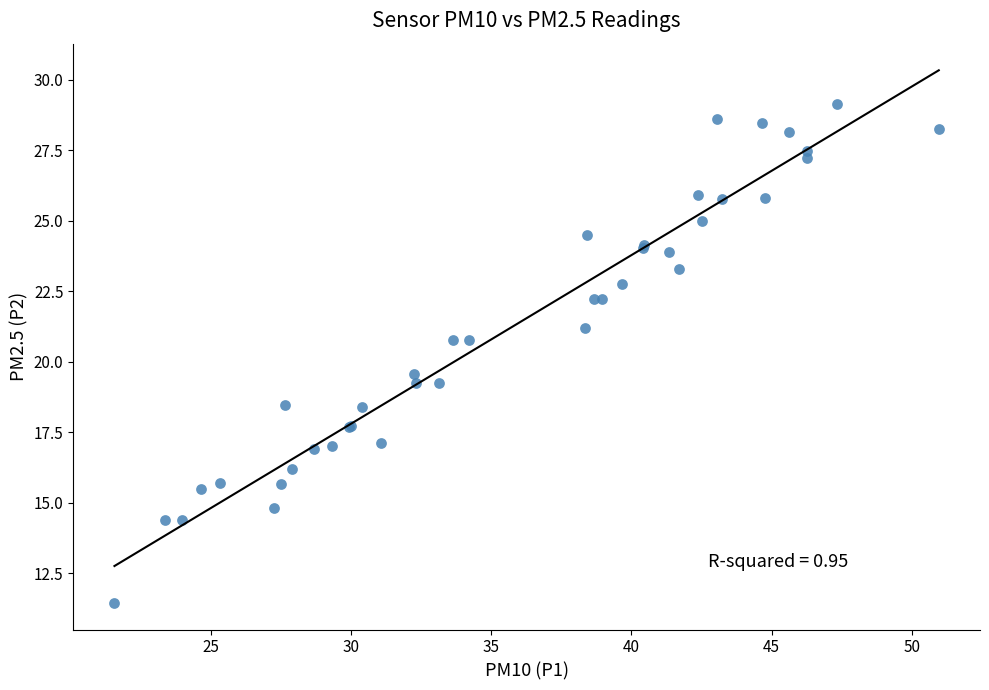

What Y value in the scatter plot is closest to 20?

19.6